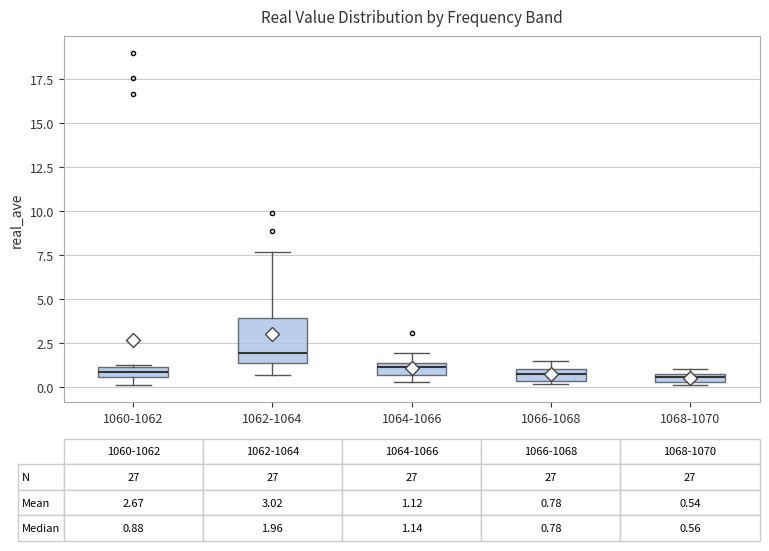

Comparing the boxes themselves (not the whiskers), which one is the tallest?

1062-1064